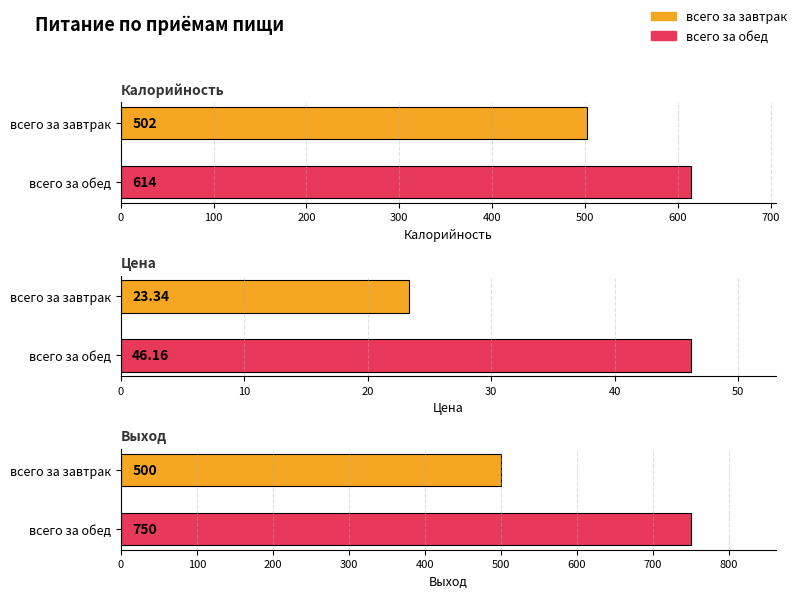

At which label is Выход closest to 625?

всего за завтрак